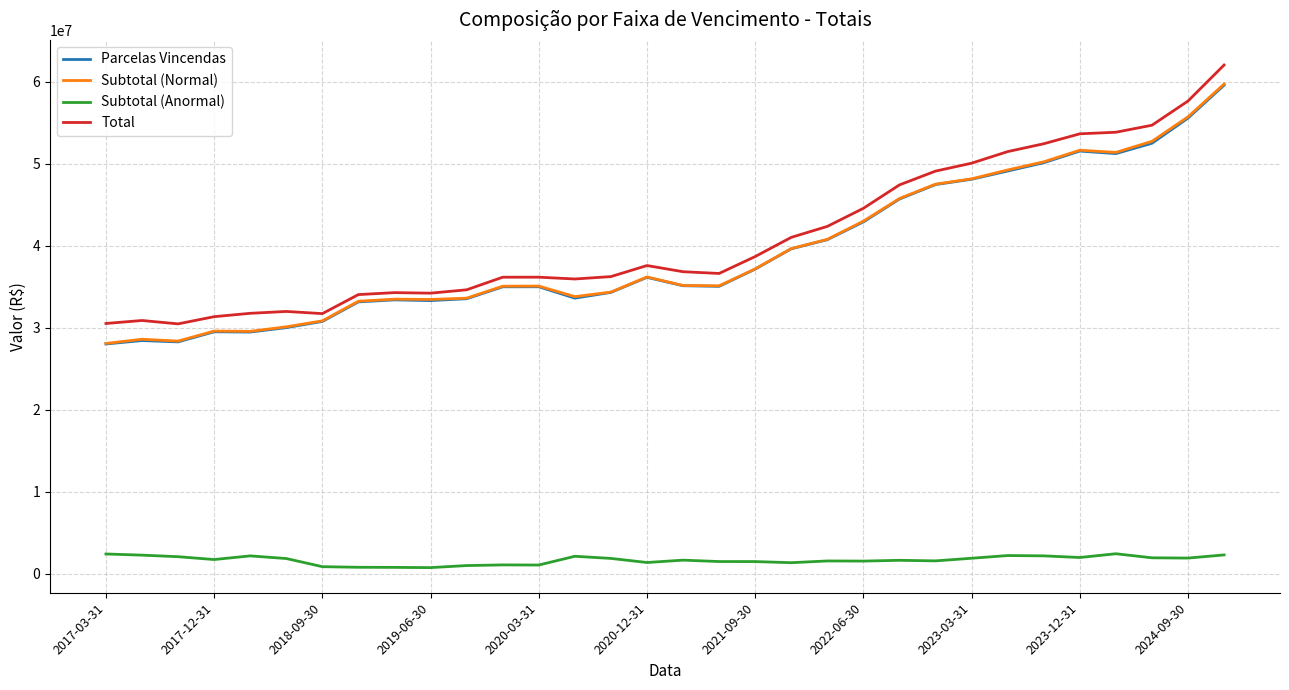

What is the maximum value shown in the chart?

62058943